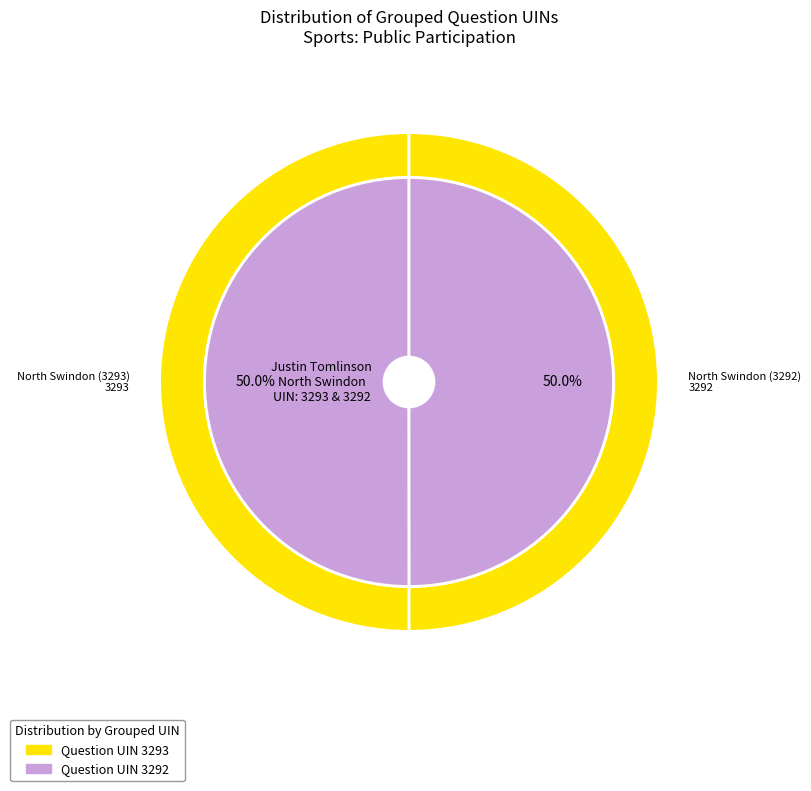

What is the majority slice?

North Swindon (3293)